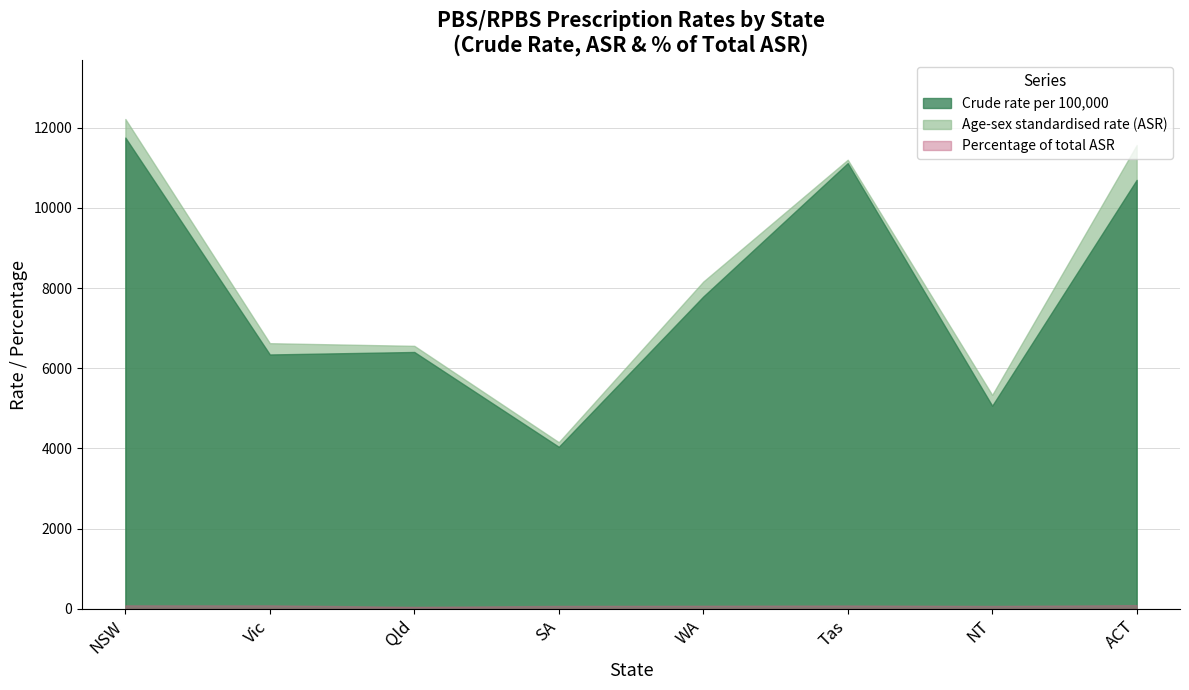

List the labels in order of Percentage of total ASR value, largest first.

ACT, NSW, Vic, Tas, WA, SA, NT, Qld